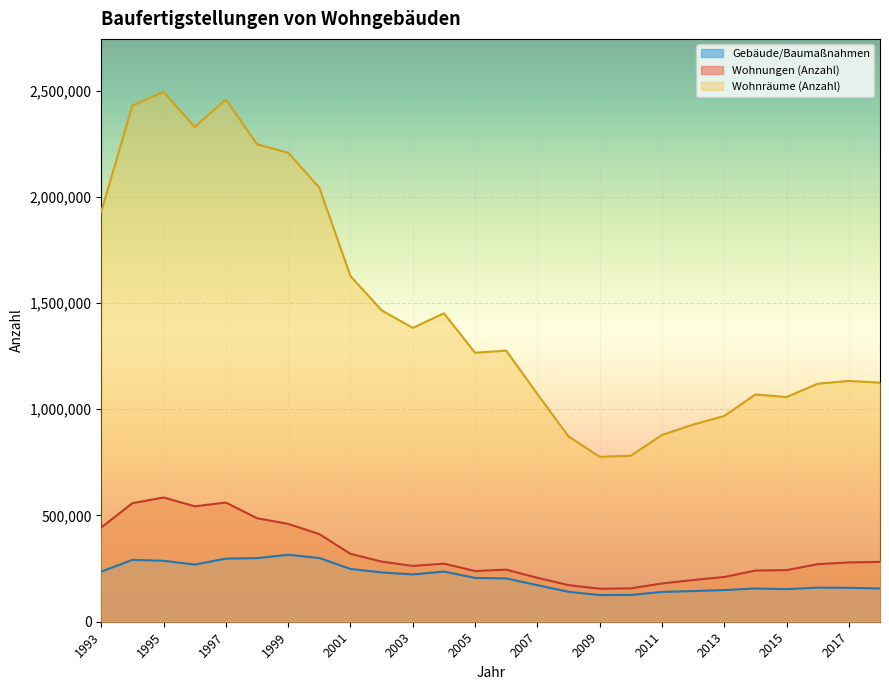

The value of Gebäude/Baumaßnahmen at 2007 is 172029. True or false?

True